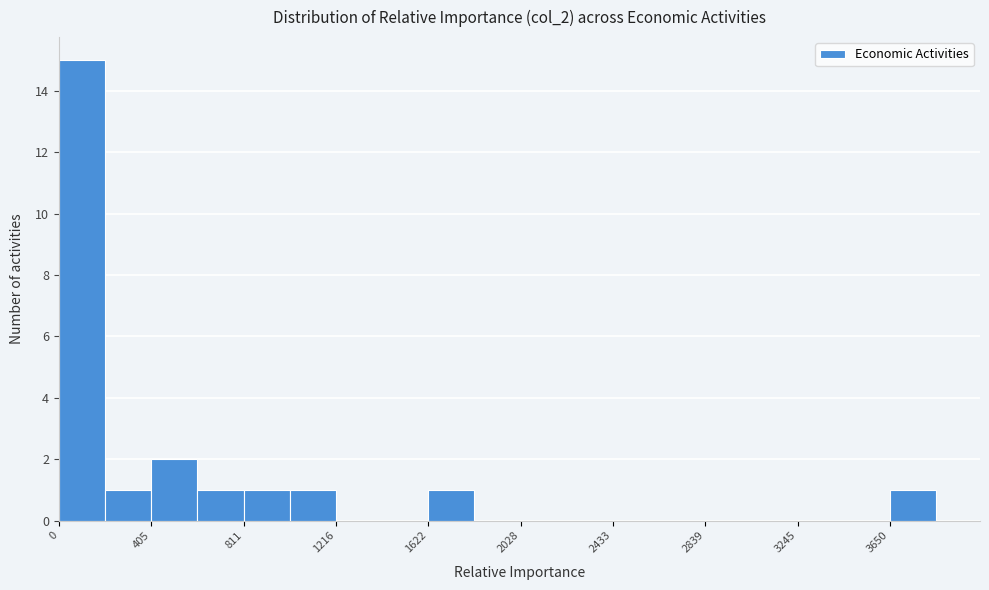

Which range on the x-axis has the tallest bar?

0 to 200